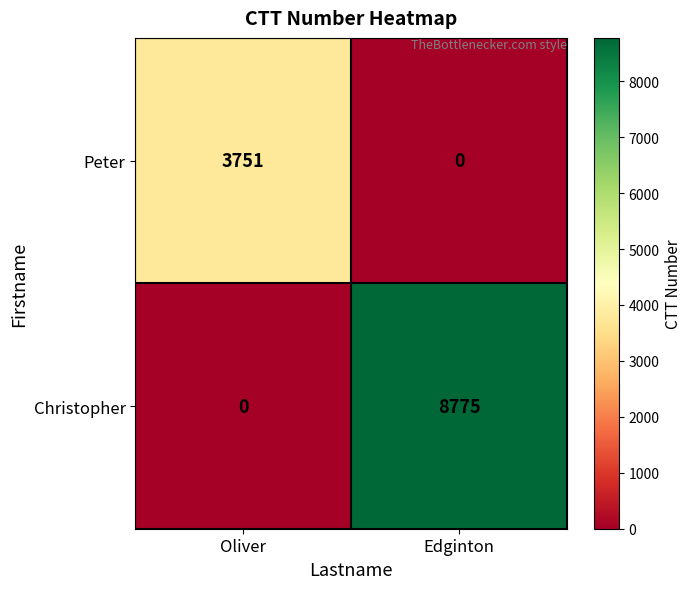

At how many categories does at least one series exceed 1977?

2